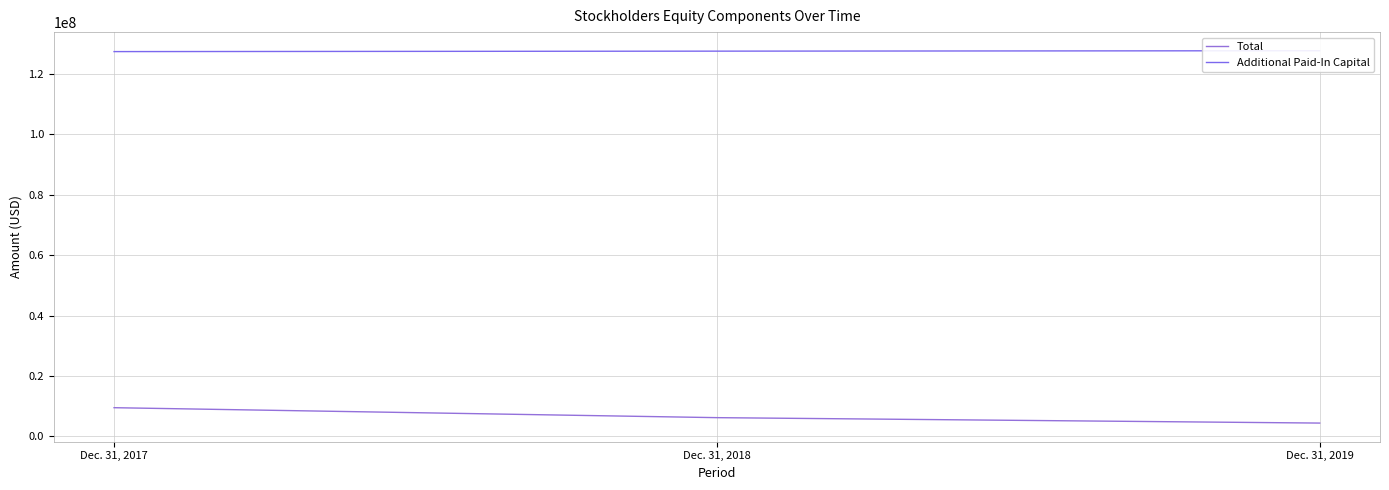

What is the spread (max minus min) of values at Dec. 31, 2017?

117888336